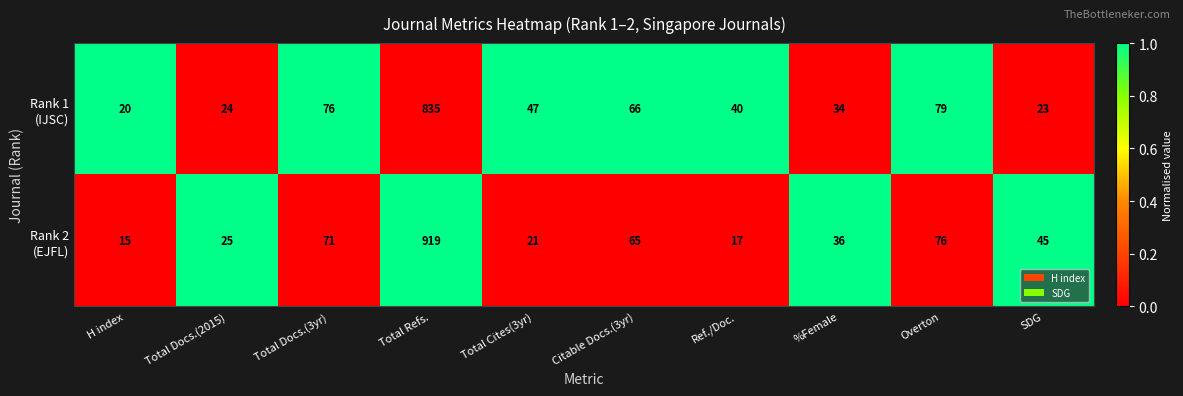

At which category is the sum across all series the highest?

Total Refs.